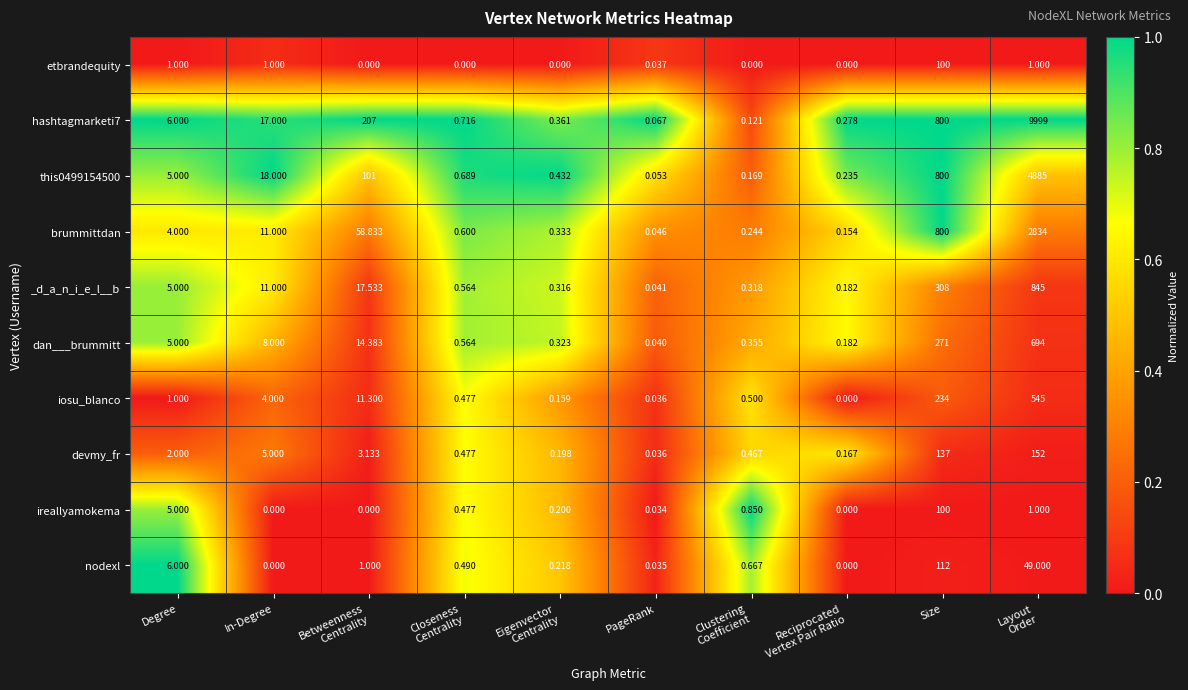

Is the value of dan___brummitt at Size greater than the value of ireallyamokema at PageRank?

Yes